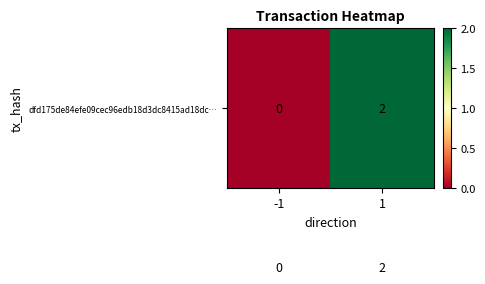

At which category is the sum across all series the highest?

1